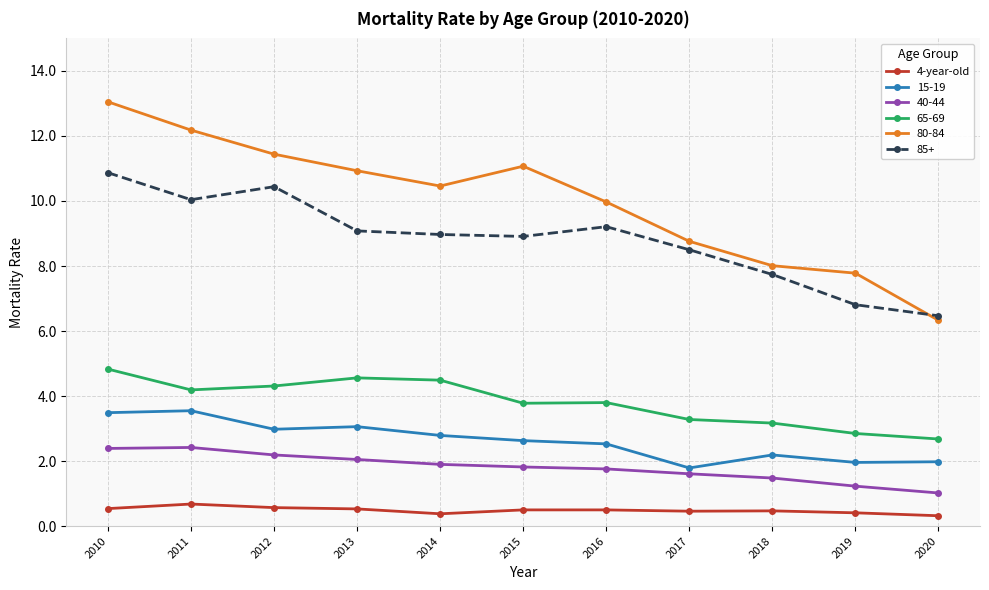

The value of 80-84 at 2012 is 11.4. True or false?

True